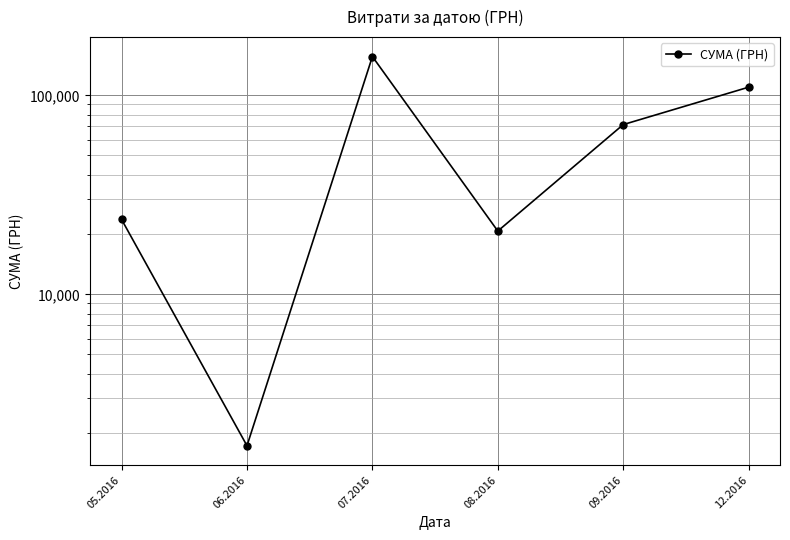

List the labels in order of value, smallest first.

06.2016, 08.2016, 05.2016, 09.2016, 12.2016, 07.2016